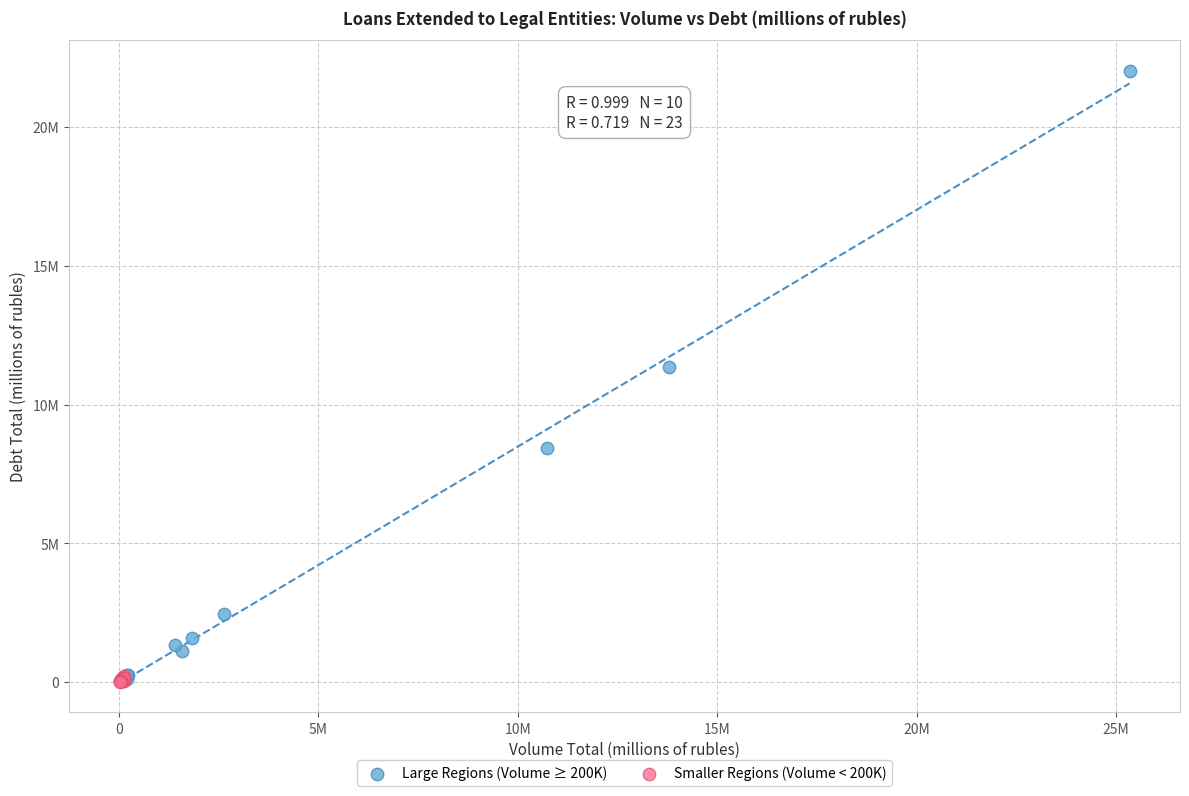

What are all the series names shown in the legend?

Large Regions (Volume ≥ 200K), Smaller Regions (Volume < 200K)